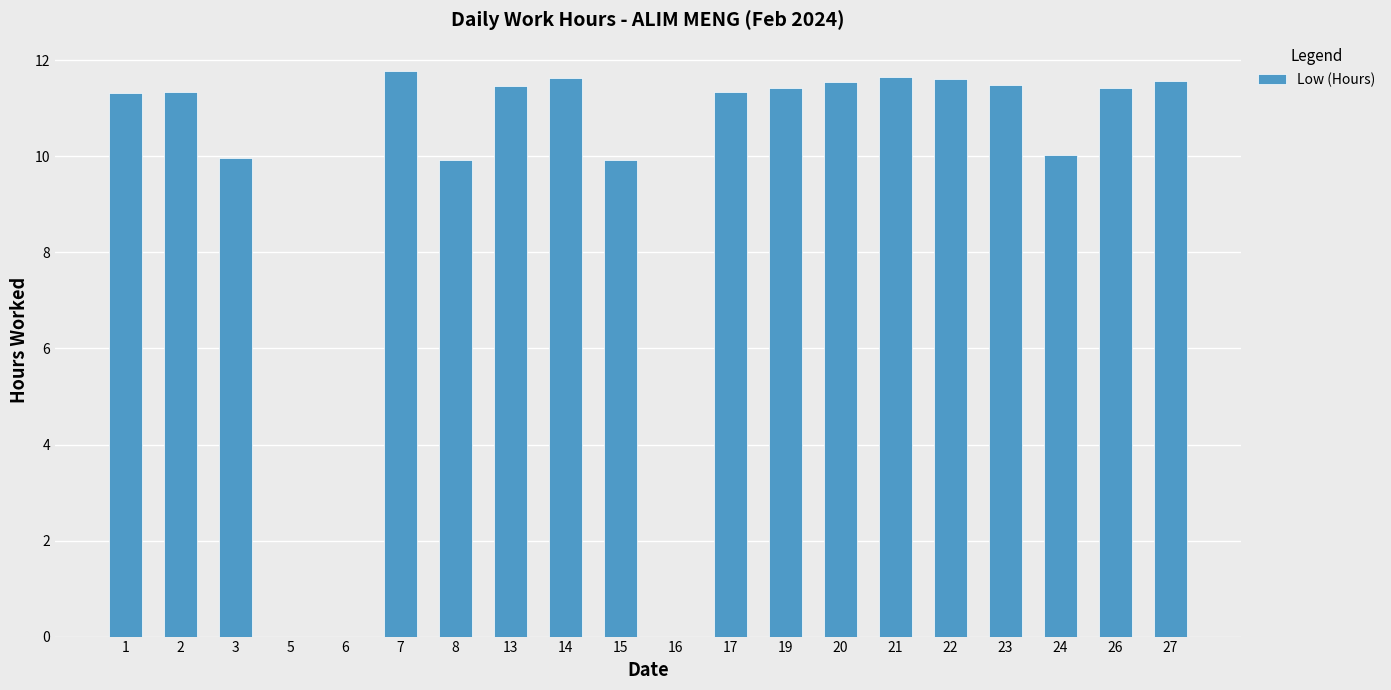

Which has a higher value, 27 or 17?

27